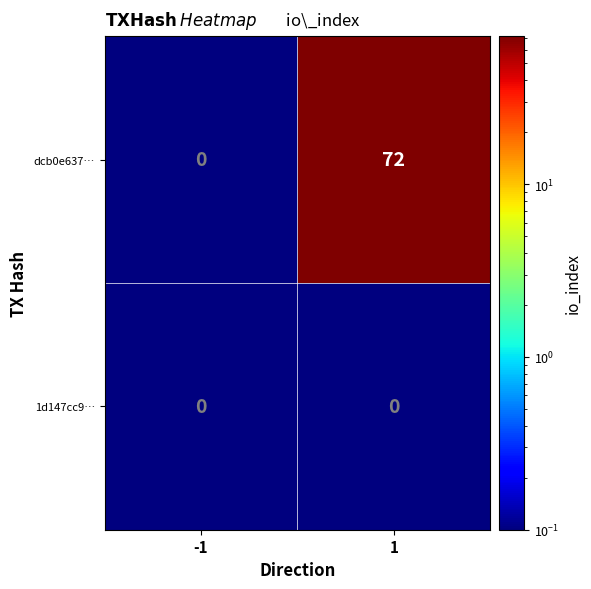

Is the value of 1d147cc9… at 1 greater than the value of dcb0e637… at 1?

No